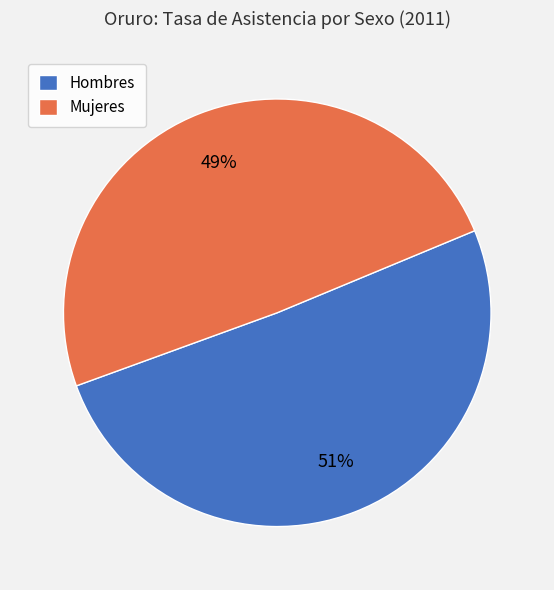

Is it true that Hombres is 51% of the pie?

True